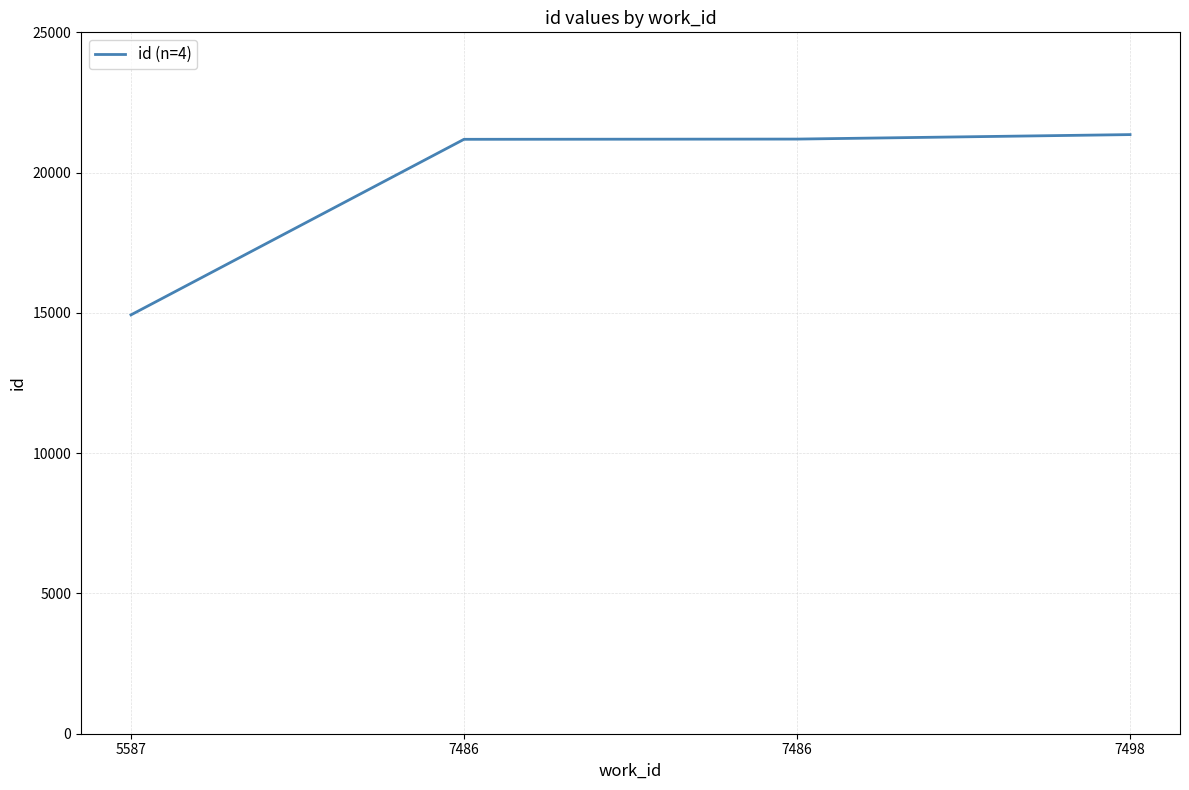

Reading left to right, transcribe all the data shown in this chart.

14929	21187	21195	21355